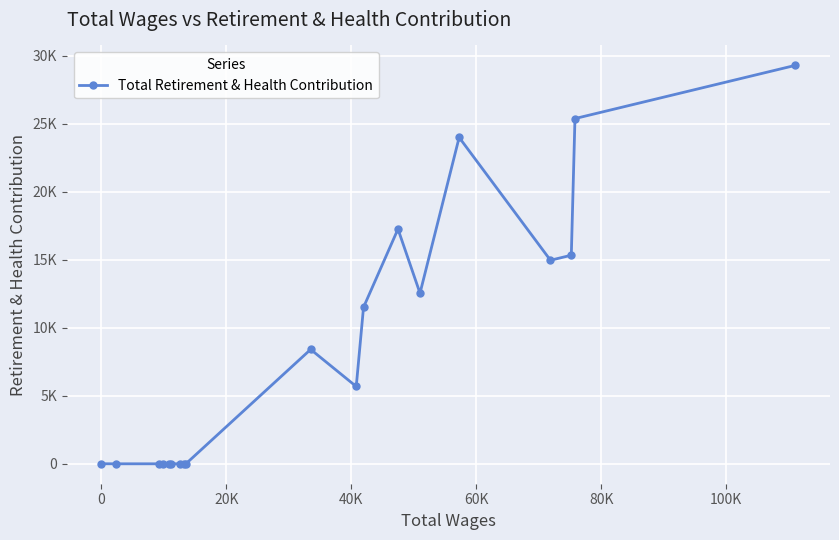

Does the chart have visible grid lines?

Yes